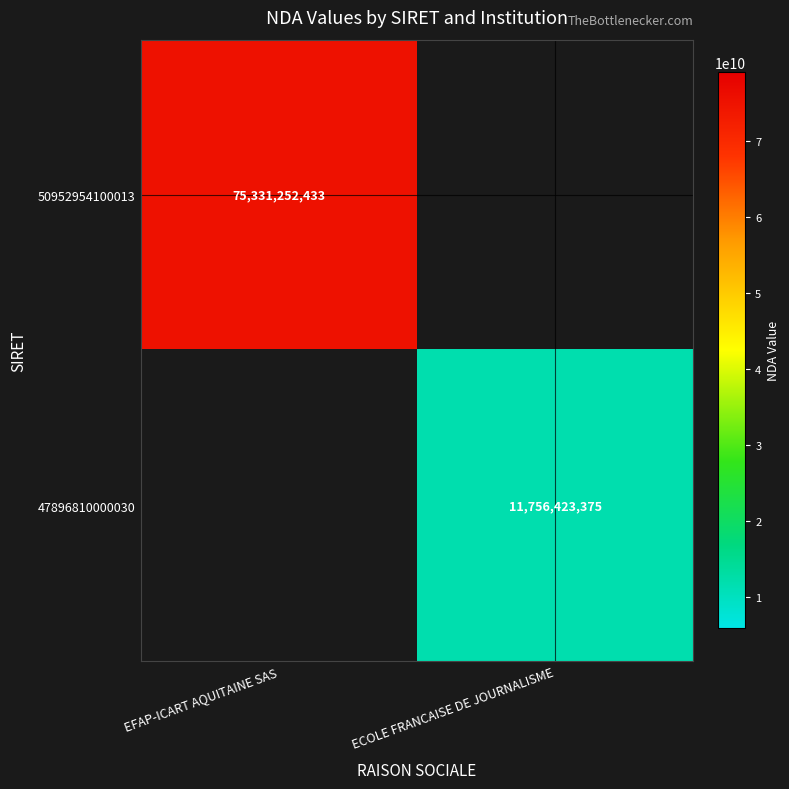

Is the value of 50952954100013 at EFAP-ICART AQUITAINE SAS greater than the value of 47896810000030 at ECOLE FRANCAISE DE JOURNALISME?

Yes